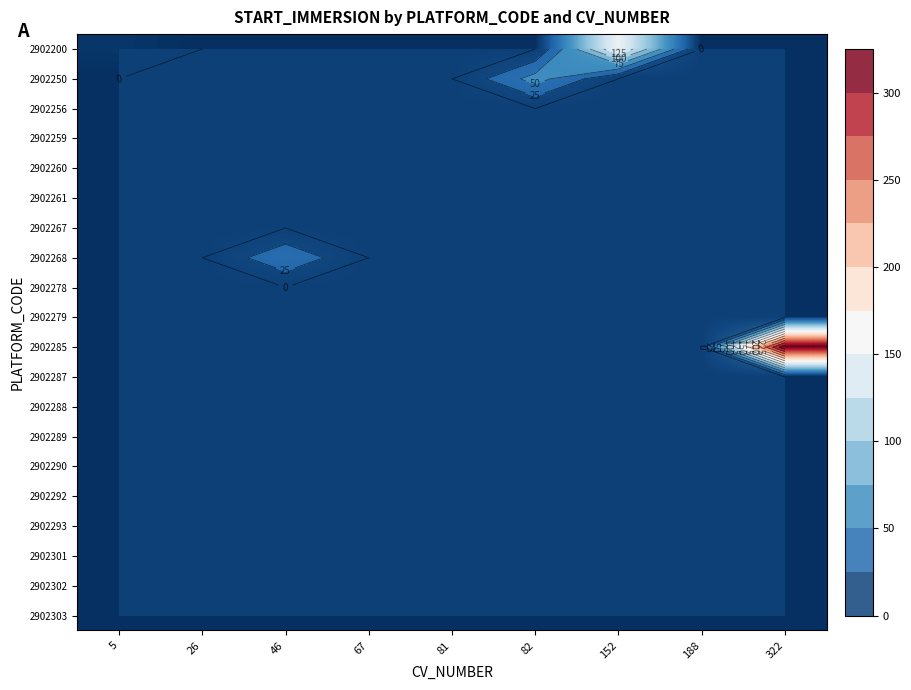

Rank the series at 81 from lowest to highest value.

2902200, 2902250, 2902256, 2902259, 2902260, 2902261, 2902267, 2902268, 2902278, 2902279, 2902285, 2902287, 2902288, 2902289, 2902290, 2902292, 2902293, 2902301, 2902302, 2902303